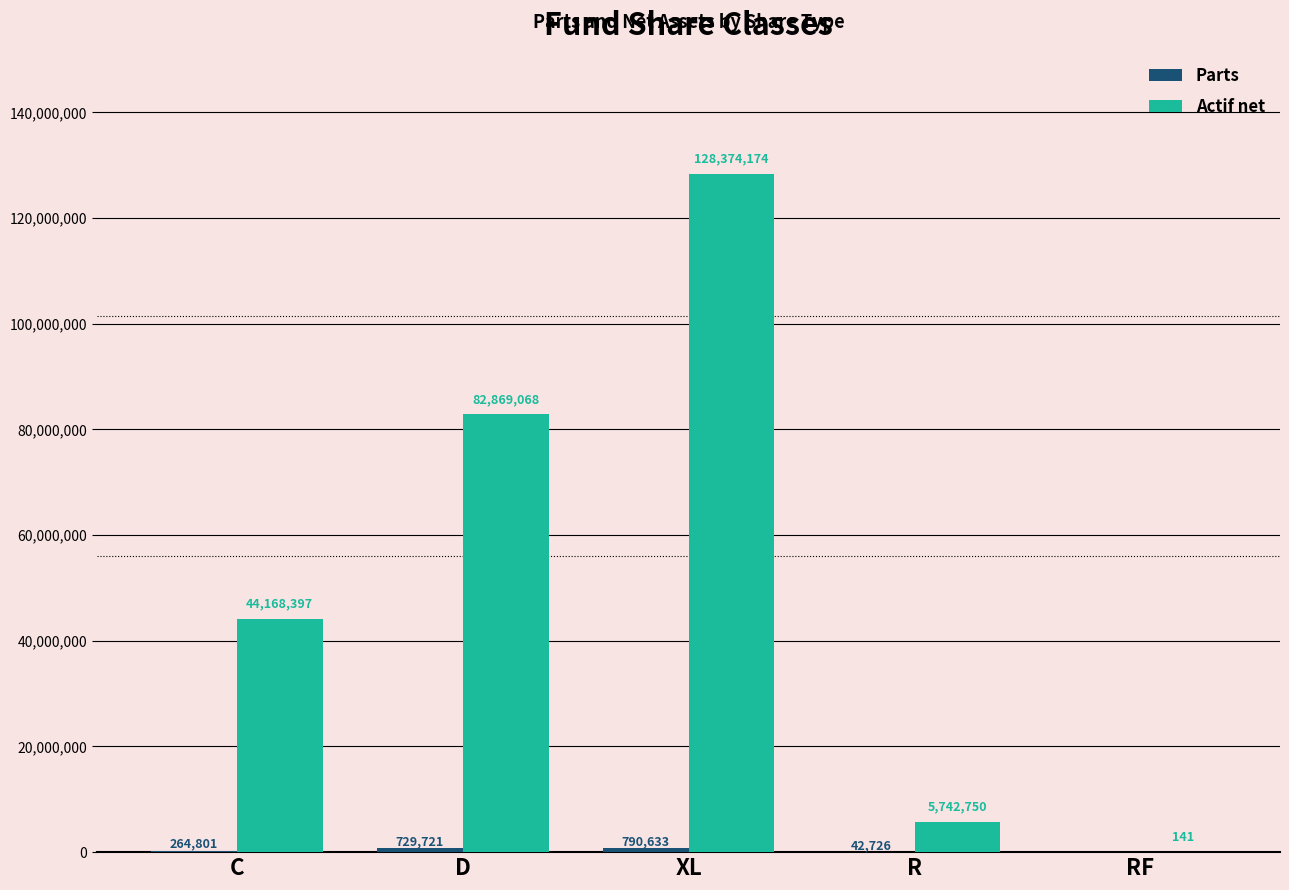

What is the maximum value for Actif net?

128374174.2